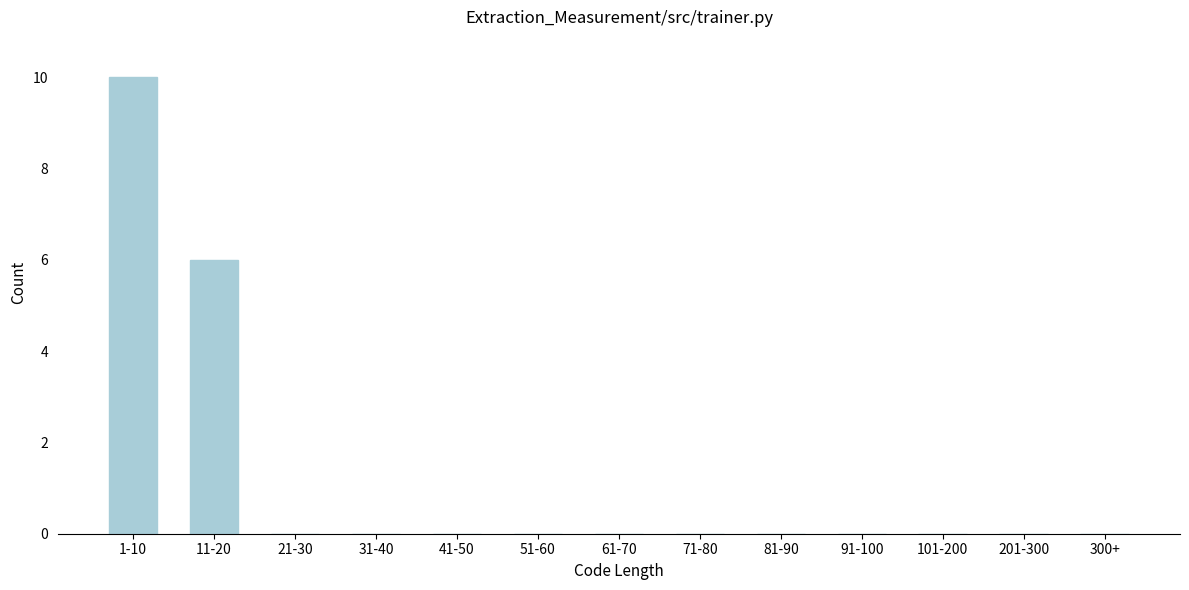

Reading right to left, transcribe all the data shown in this chart.

300+=0	201-300=0	101-200=0	91-100=0	81-90=0	71-80=0	61-70=0	51-60=0	41-50=0	31-40=0	21-30=0	11-20=6	1-10=10